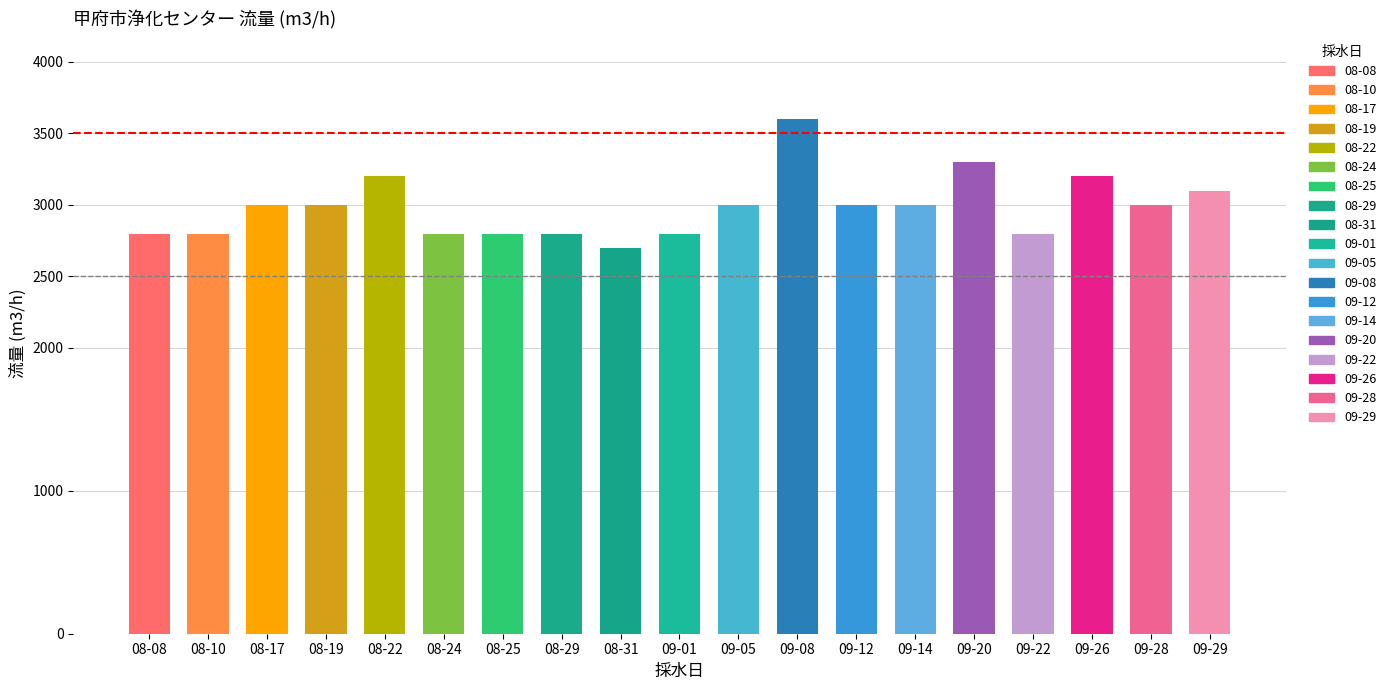

List the labels in order of value, smallest first.

08-31, 08-08, 08-10, 08-24, 08-25, 08-29, 09-01, 09-22, 08-17, 08-19, 09-05, 09-12, 09-14, 09-28, 09-29, 08-22, 09-26, 09-20, 09-08